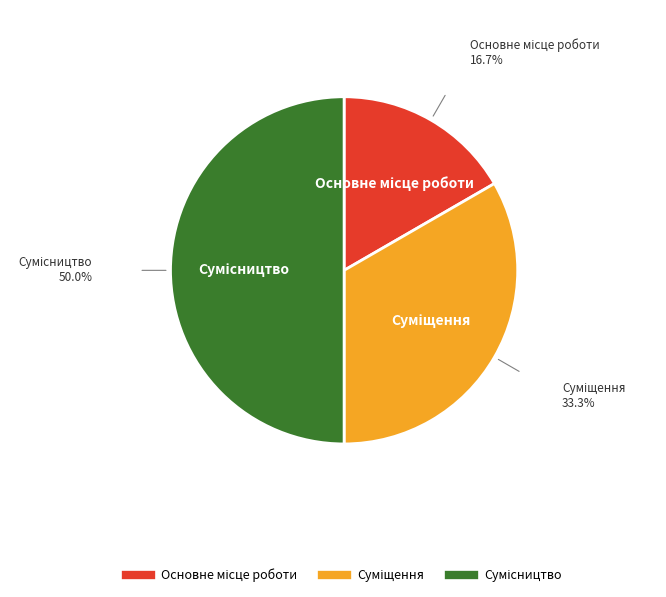

Count the number of slices in the pie.

3